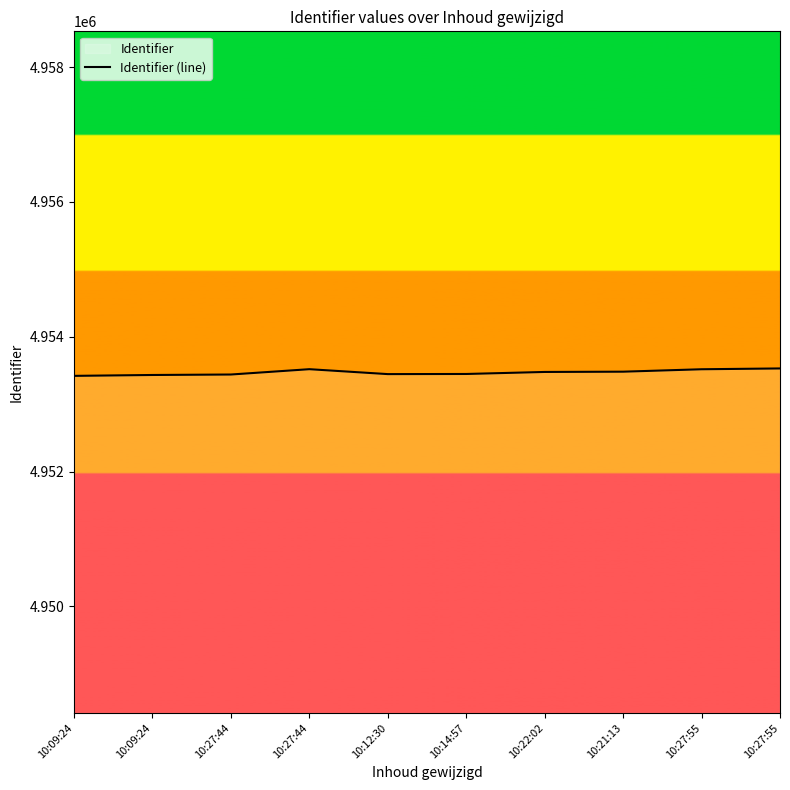

Is this an area chart (filled region under the line)?

No